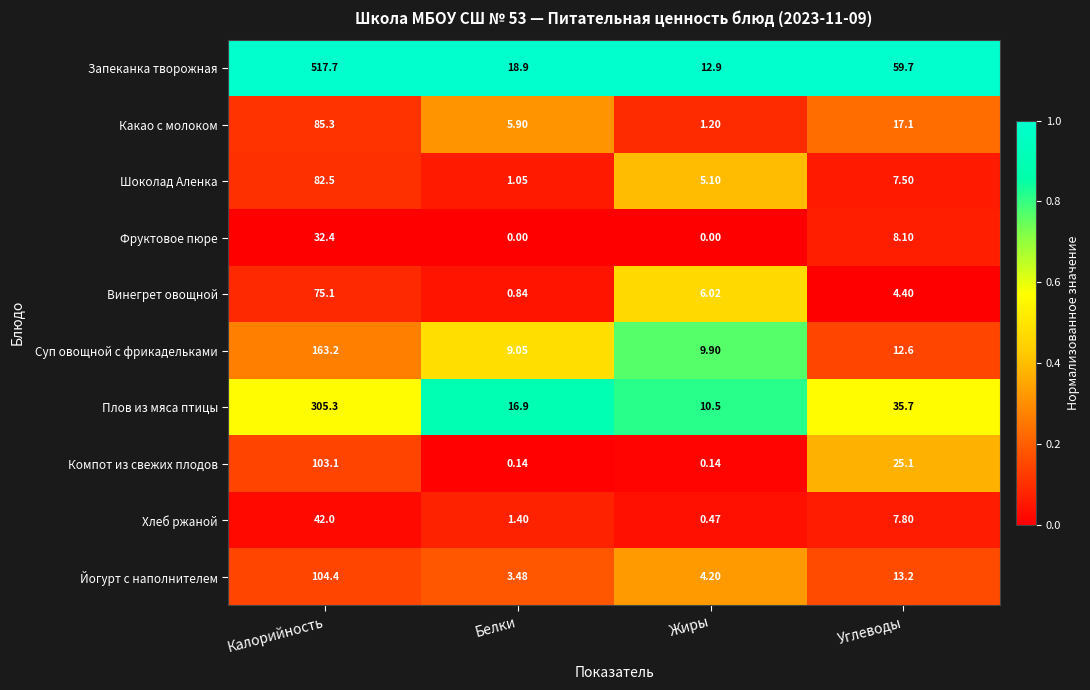

List the series in order of their peak value, lowest first.

Фруктовое пюре, Хлеб ржаной, Винегрет овощной, Шоколад Аленка, Какао с молоком, Компот из свежих плодов, Йогурт с наполнителем, Суп овощной с фрикадельками, Плов из мяса птицы, Запеканка творожная